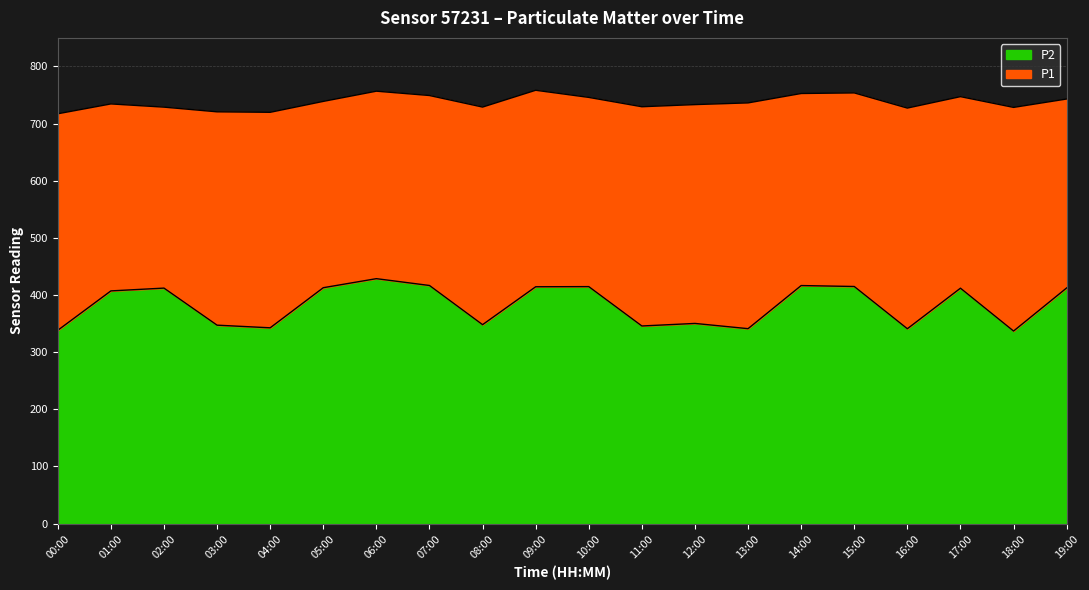

At how many categories does at least one series exceed 489?

20